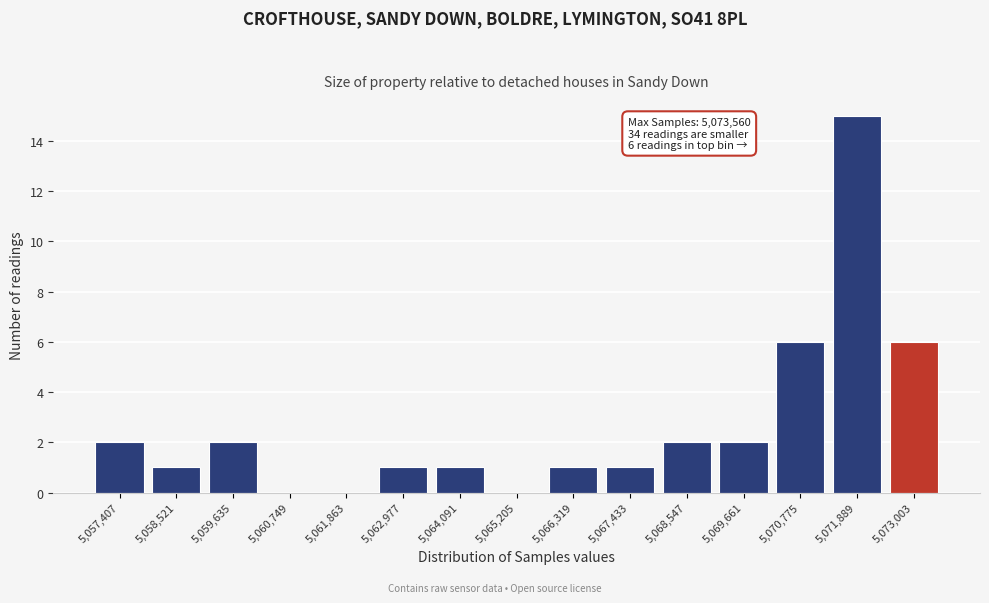

Which range on the x-axis has the tallest bar?

5071400 to 5072400